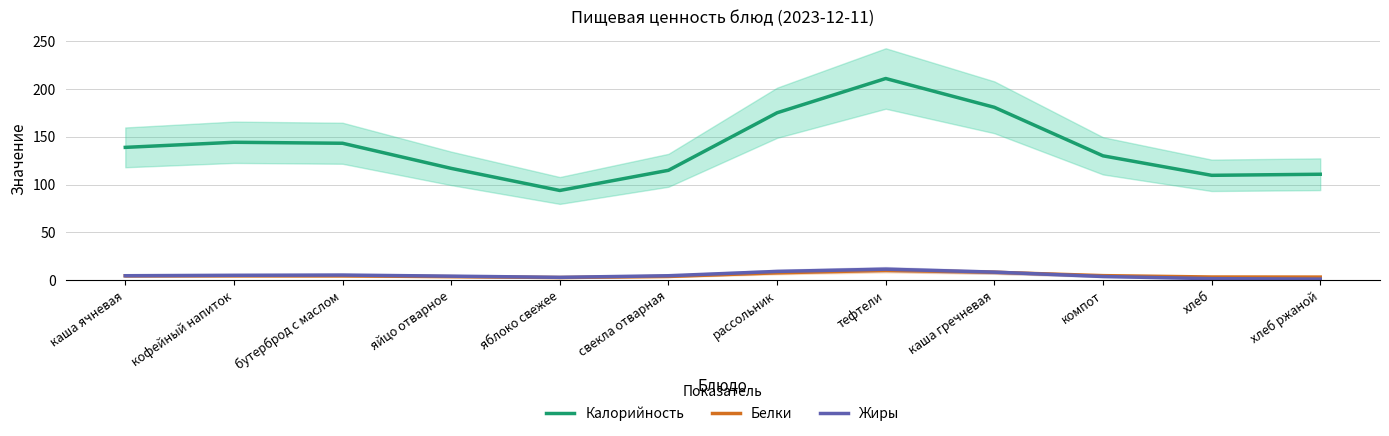

In Жиры, how many points are higher than both neighbors (excluding endpoints)?

2